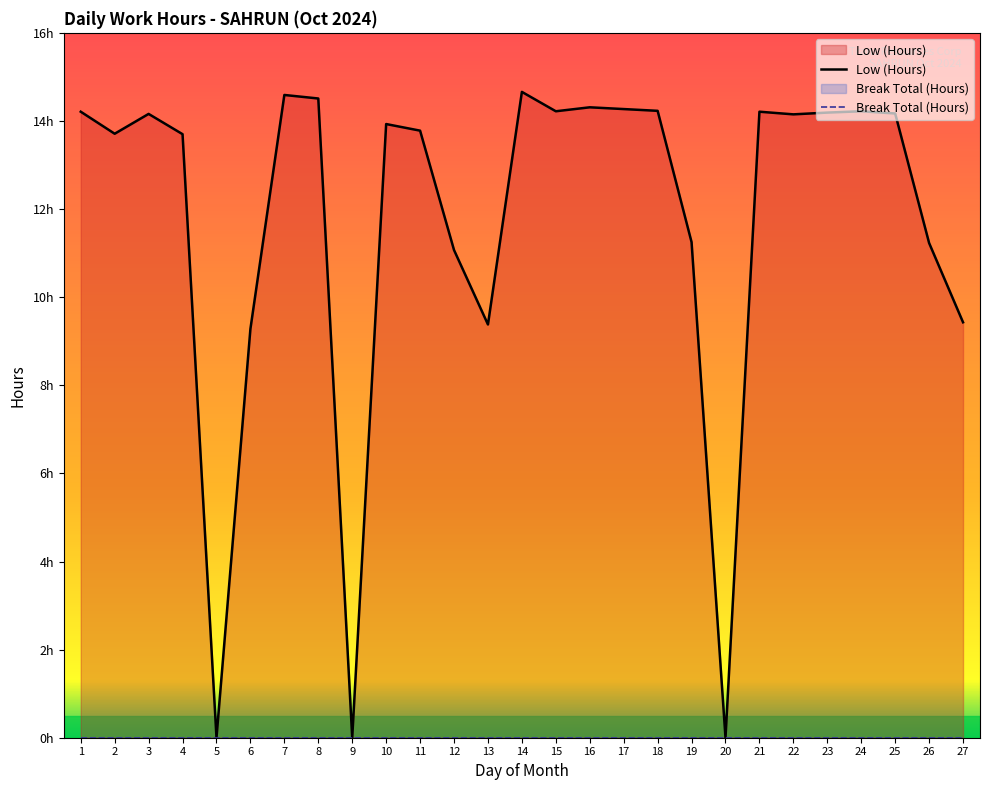

How many lines are shown in the chart?

1